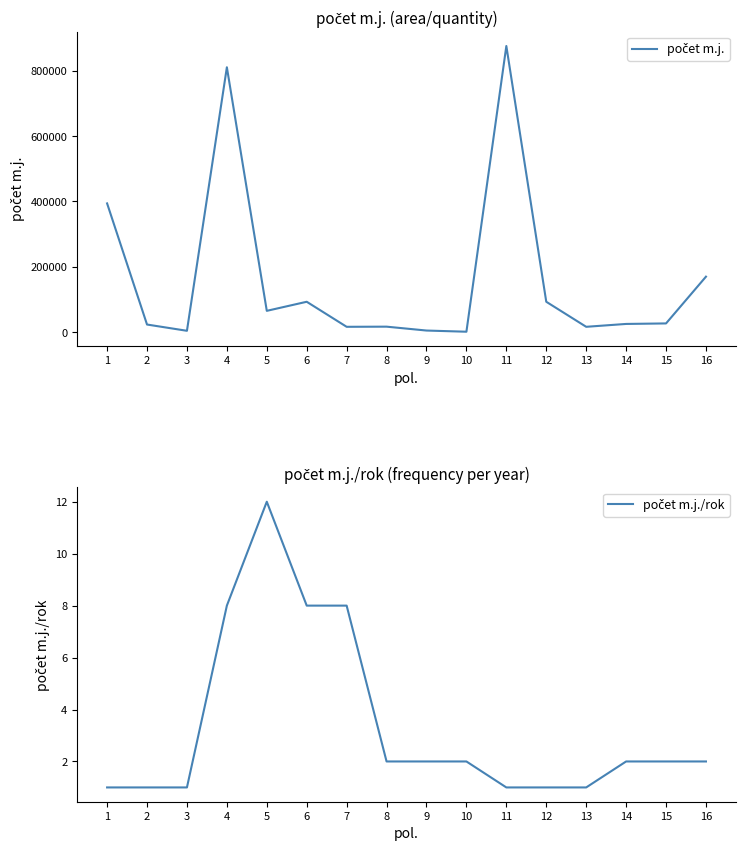

At how many categories does at least one series exceed 360051?

3